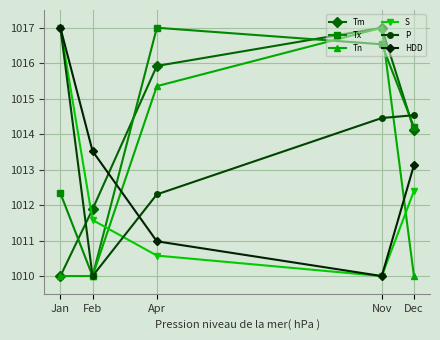

Reading left to right, list all the values displayed in this chart.

Tm: Jan=1010.0	Feb=1011.9	Apr=1015.9	Nov=1017.0	Dec=1014.1
Tx: Jan=1012.3	Feb=1010.0	Apr=1017.0	Nov=1016.5	Dec=1014.2
Tn: Jan=1010.0	Feb=1010.0	Apr=1015.4	Nov=1017.0	Dec=1010.0
S: Jan=1017.0	Feb=1011.6	Apr=1010.6	Nov=1010.0	Dec=1012.4
P: Jan=1017.0	Feb=1010.0	Apr=1012.3	Nov=1014.5	Dec=1014.5
HDD: Jan=1017.0	Feb=1013.5	Apr=1011.0	Nov=1010.0	Dec=1013.1